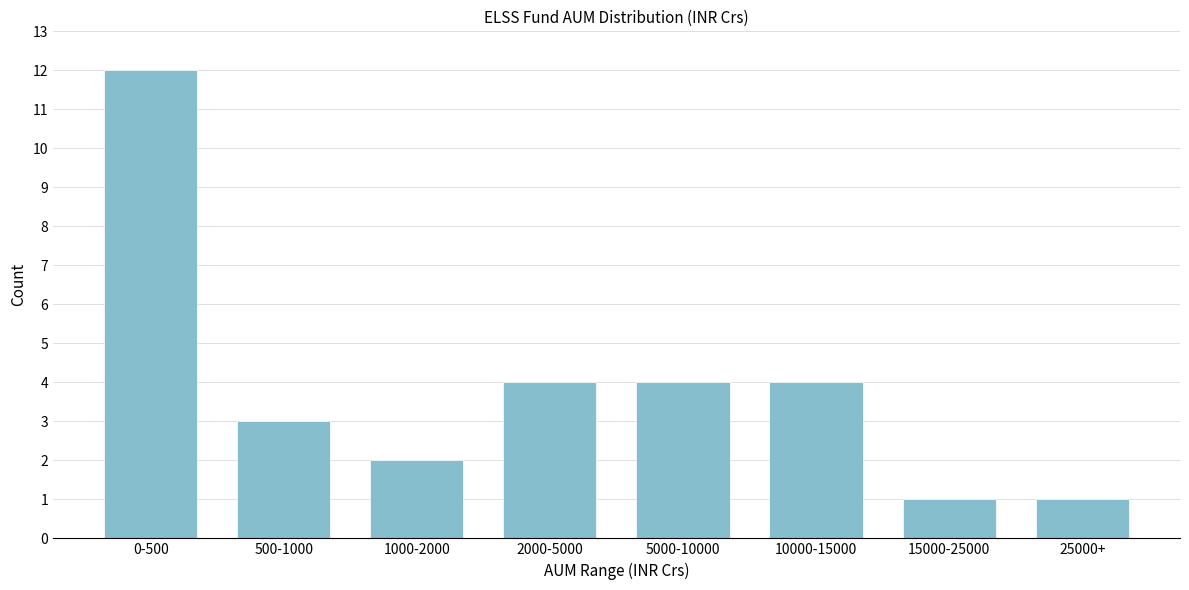

Reading left to right, transcribe all the data shown in this chart.

12	3	2	4	4	4	1	1